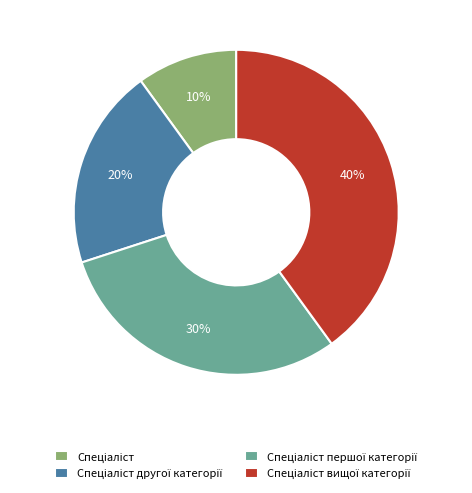

To the nearest percent, what is the average slice percentage?

25%